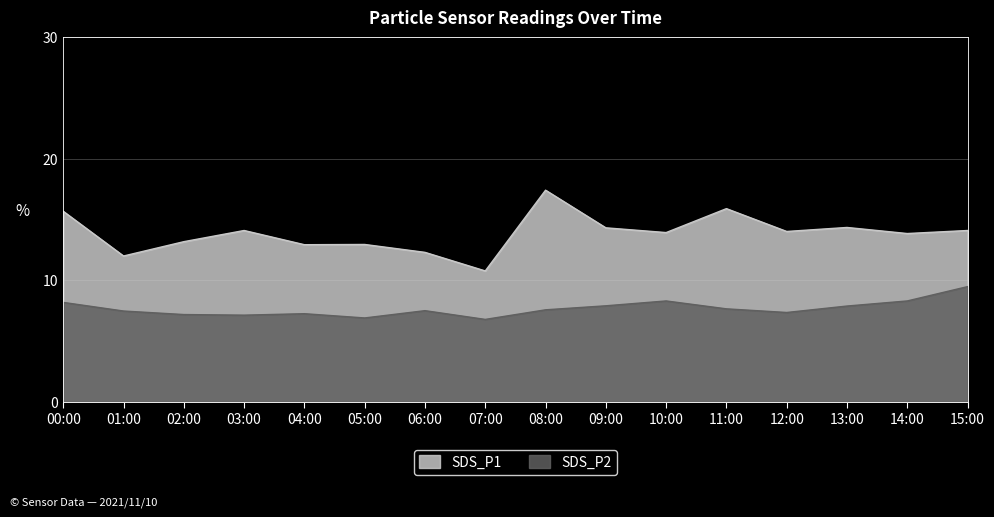

What is the sum of all SDS_P1 values?

221.8